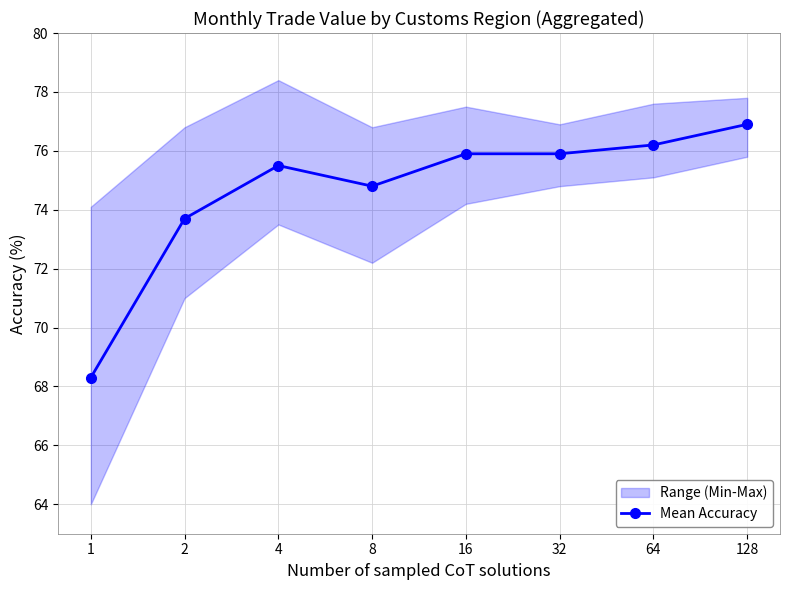

What is the sum of the values at 4 and 64?

151.7